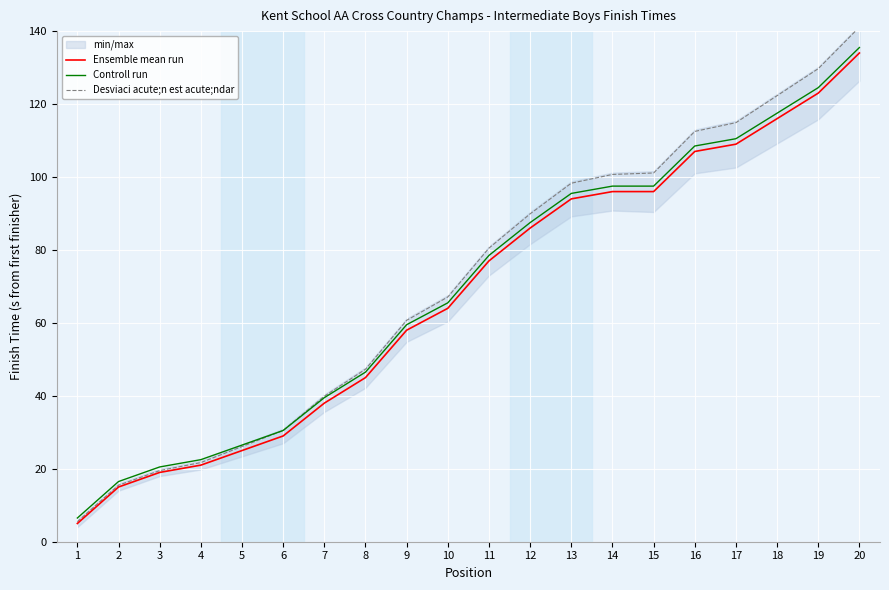

What is the difference between the highest and lowest values at 14?

4.7